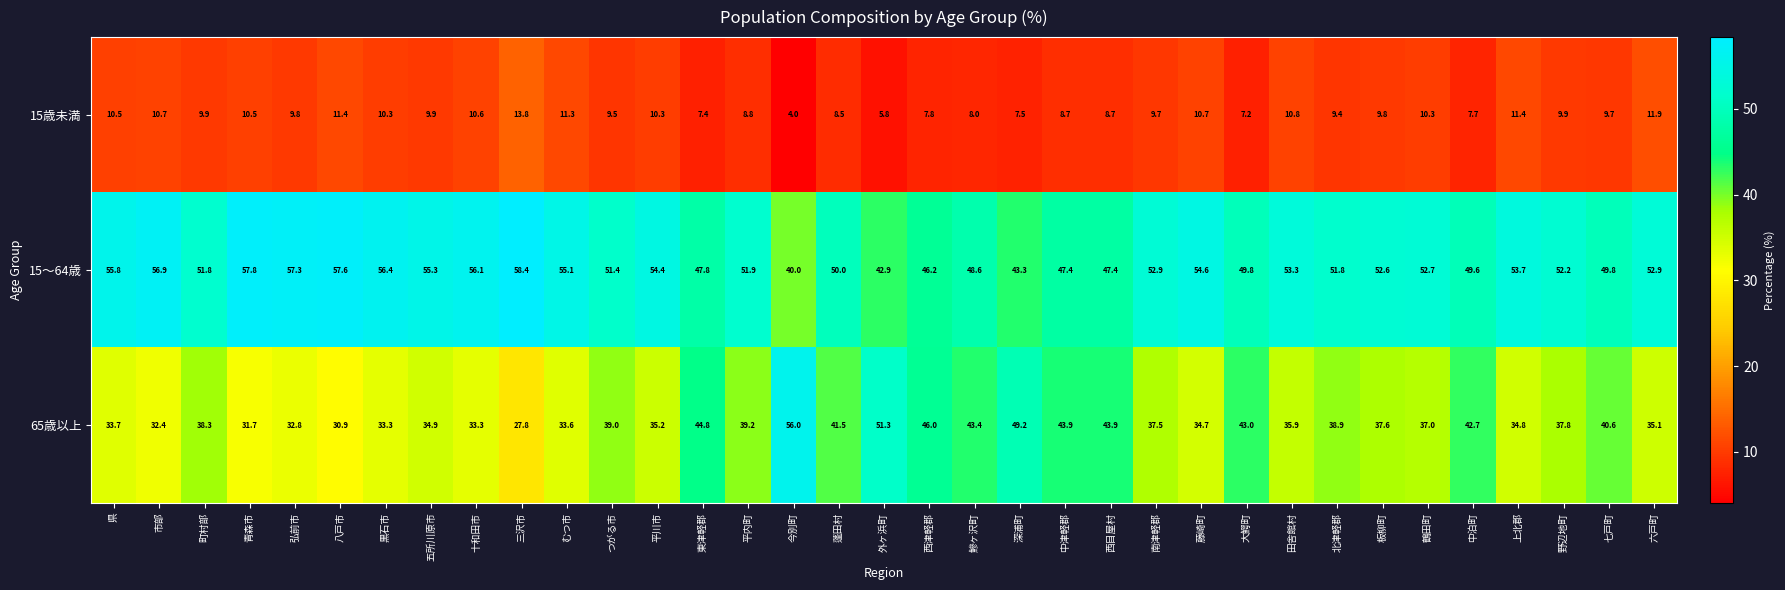

What is the difference between the second highest and minimum values in the 15～64歳 series?

17.8